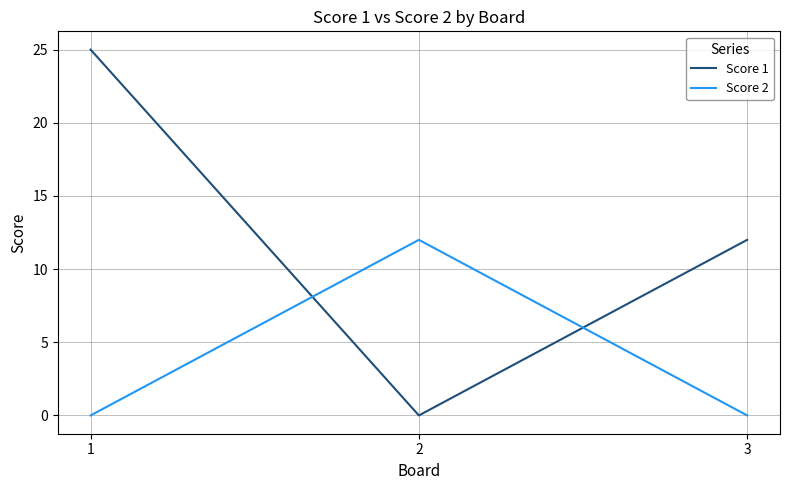

At how many categories does at least one series exceed 14?

1